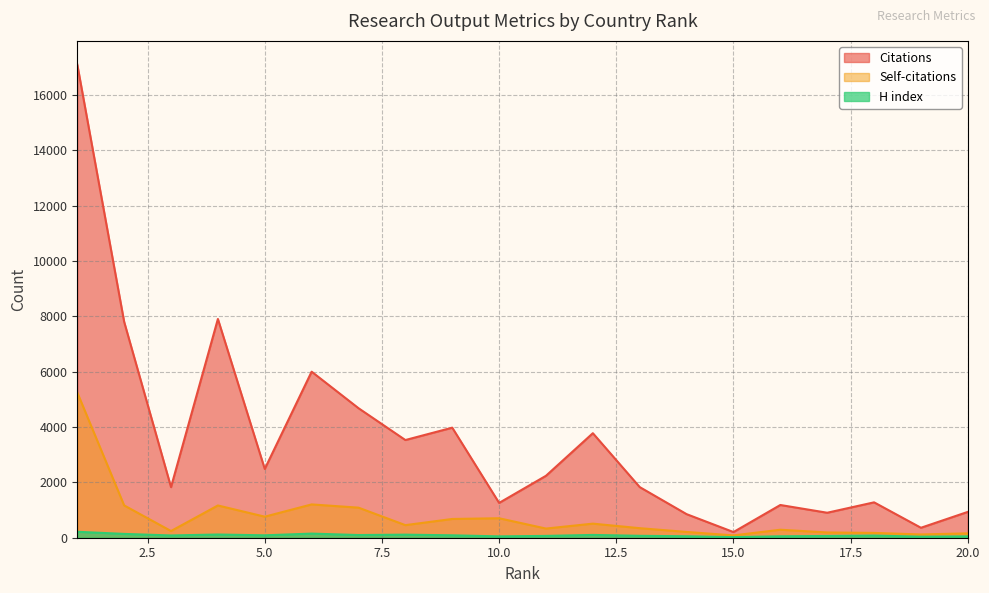

What is the approximate value of Self-citations at 5.0, to the nearest 10?

760